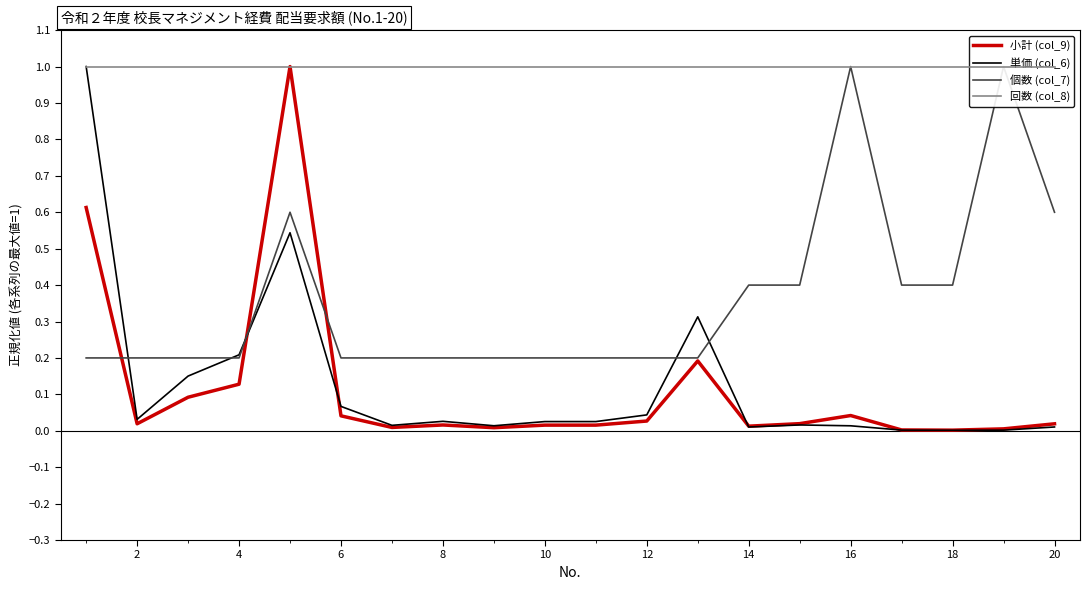

At how many categories does at least one series exceed 0?

20